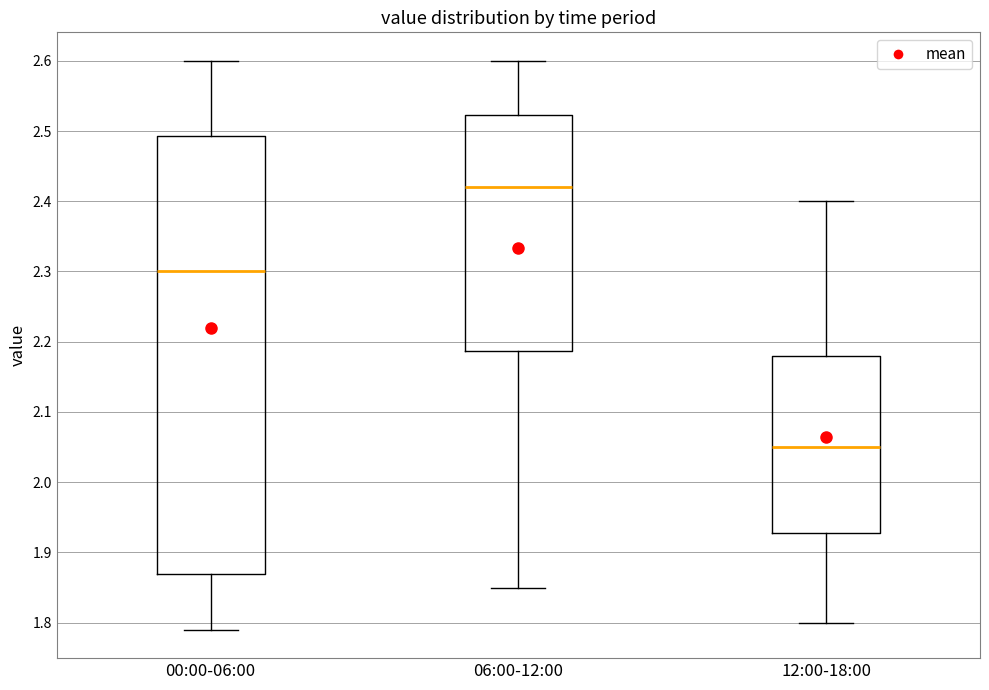

Comparing the boxes themselves (not the whiskers), which one is the tallest?

00:00-06:00